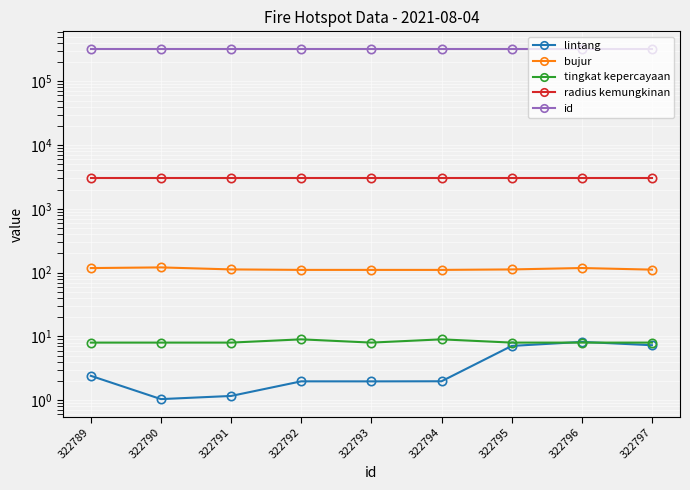

Where is bujur nearest to the value 115?

322791